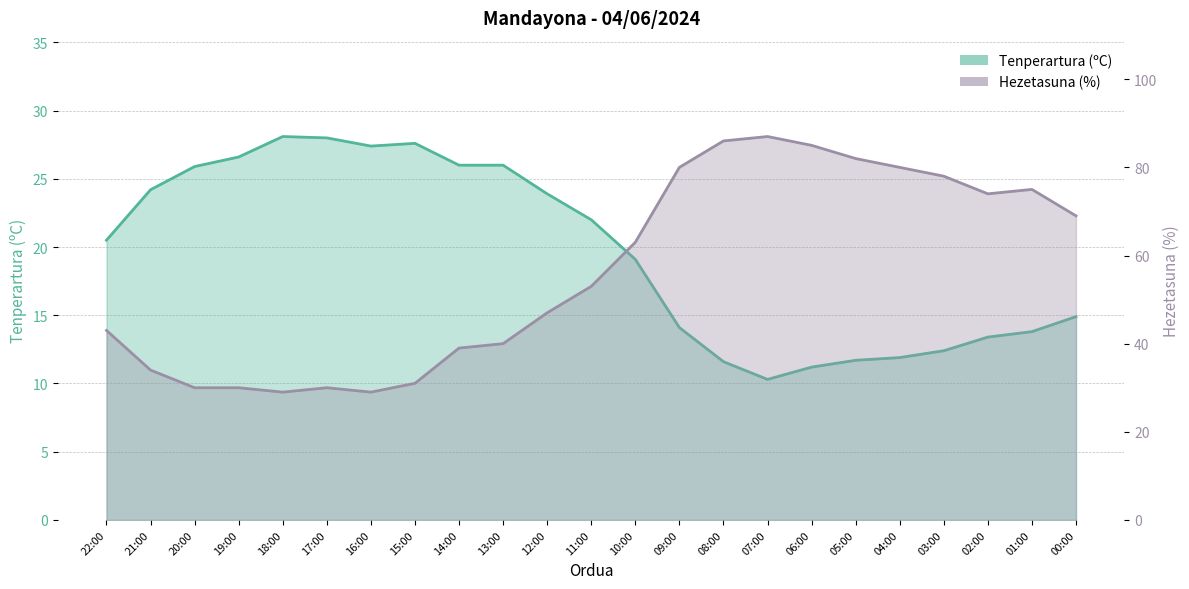

What are all the series names shown in the legend?

Tenperartura (ºC), Hezetasuna (%)